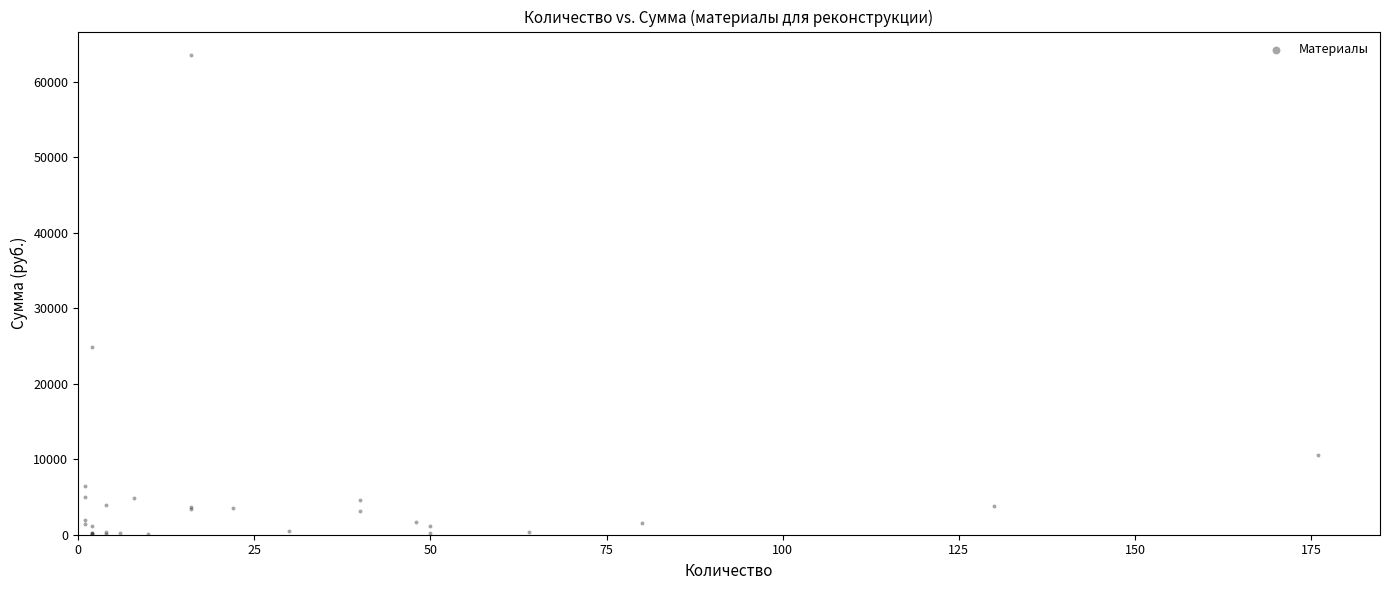

What Y value in the scatter plot is closest to 31779?

24858.0